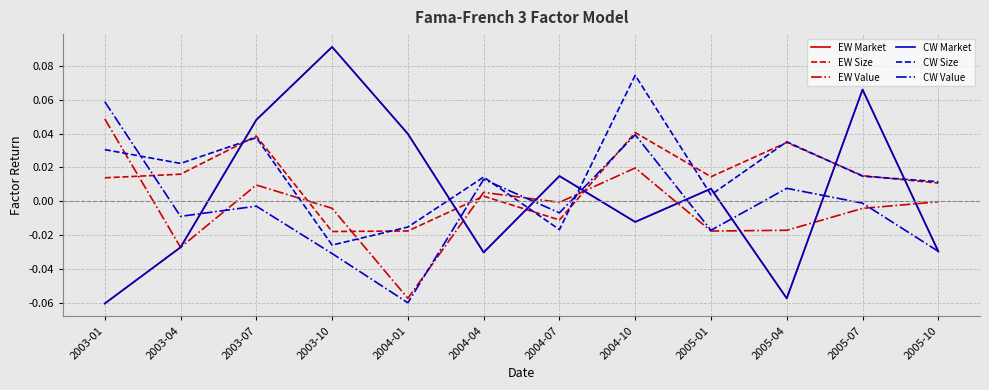

Is it true that CW Value equals -0.0 at 2005-07?

False